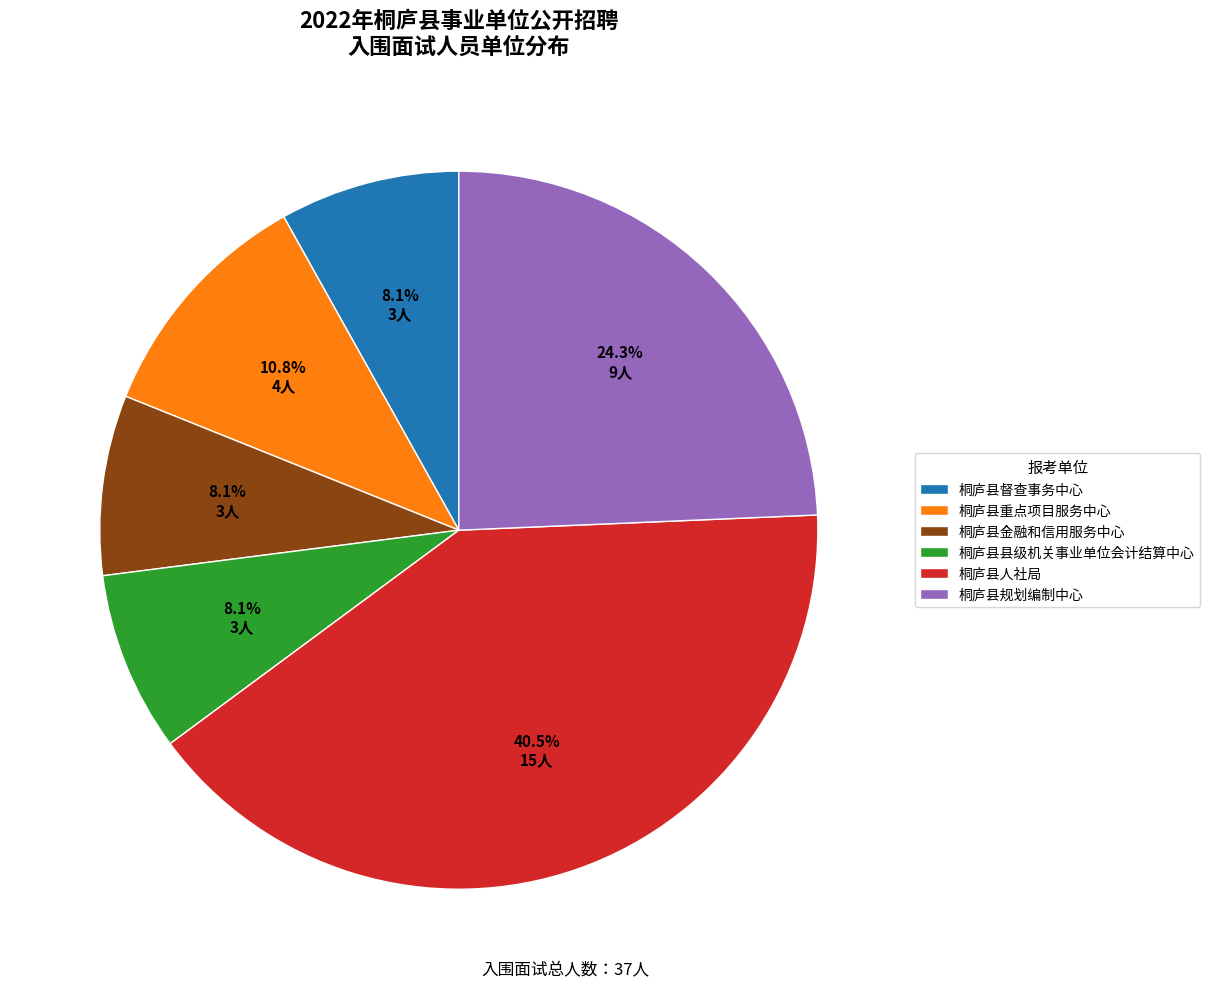

Combined, what portion of the pie is 桐庐县县级机关事业单位会计结算中心 and 桐庐县人社局?

48.6%